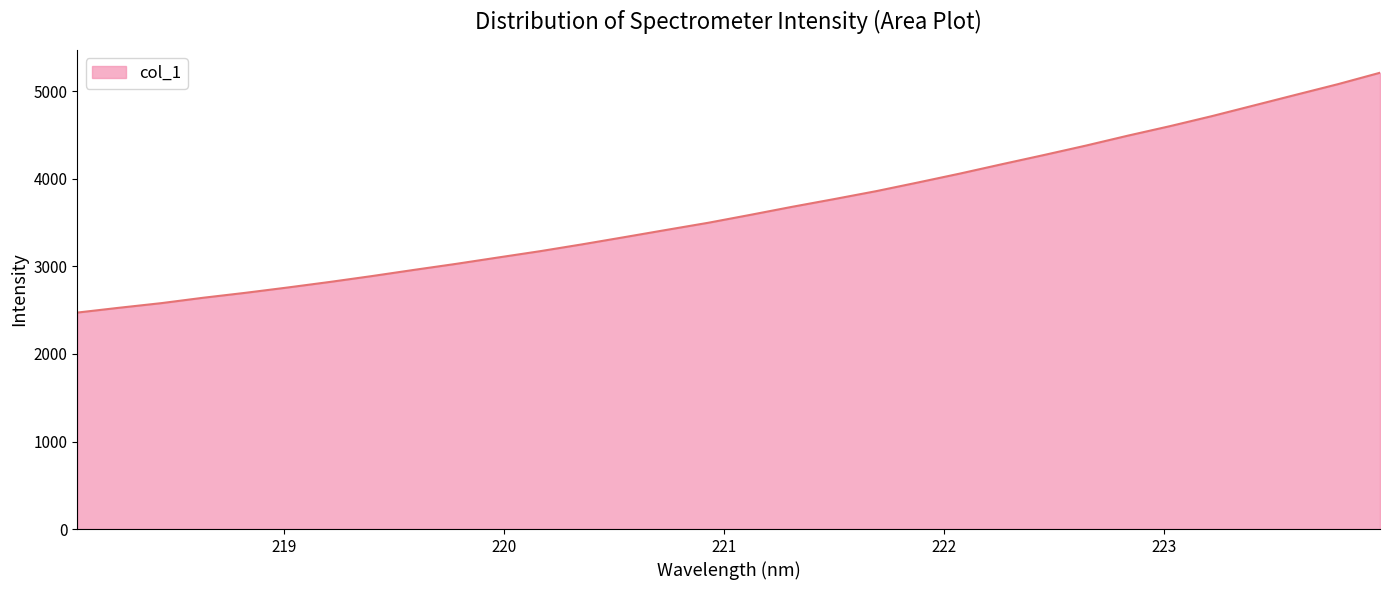

What is the greatest value displayed?

5213.6